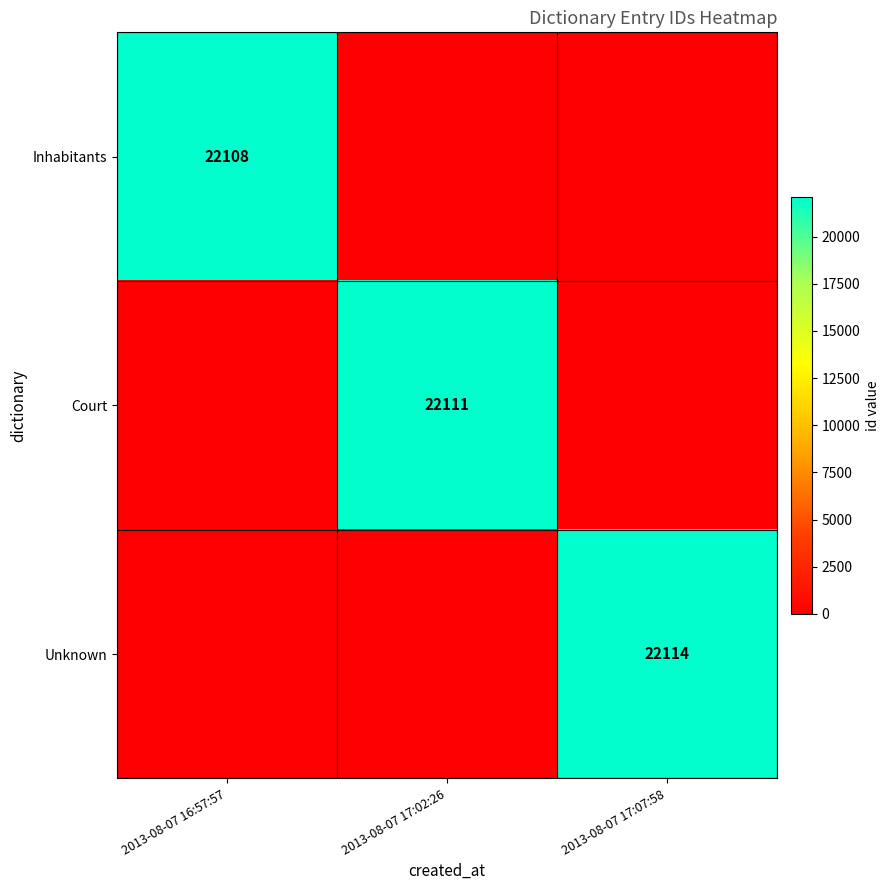

The Inhabitants series shows 22108 at 2013-08-07 16:57:57. True or false?

True